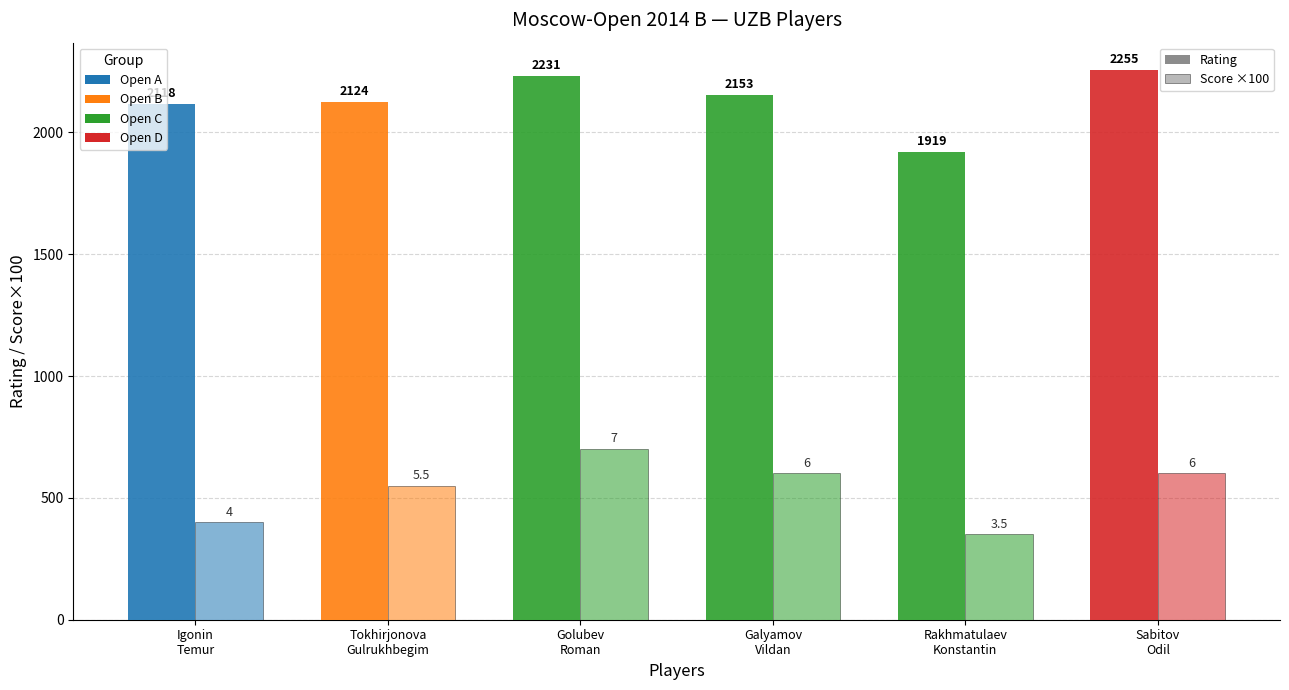

How many data points does each series have?

6